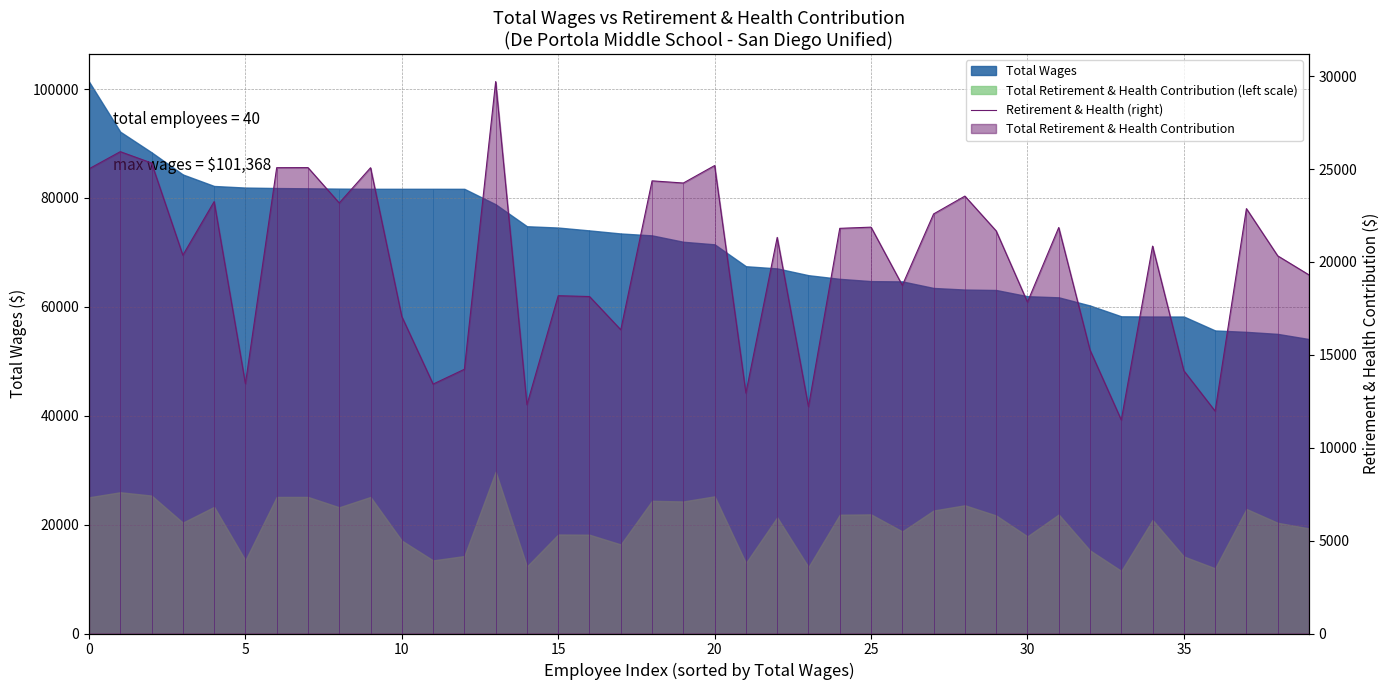

What is the difference between the values at 0 and 13?

4698